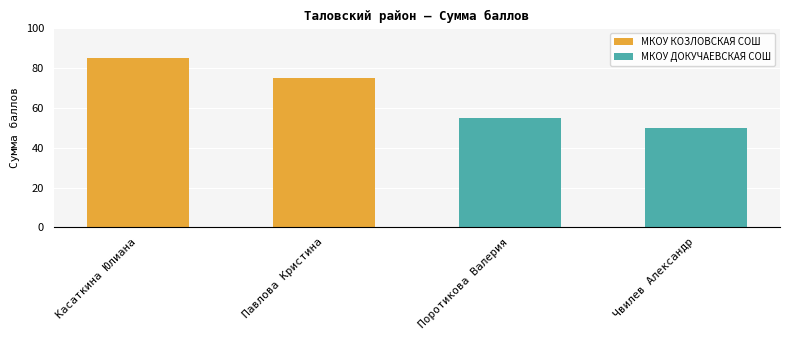

How many values are between 55 and 85?

3